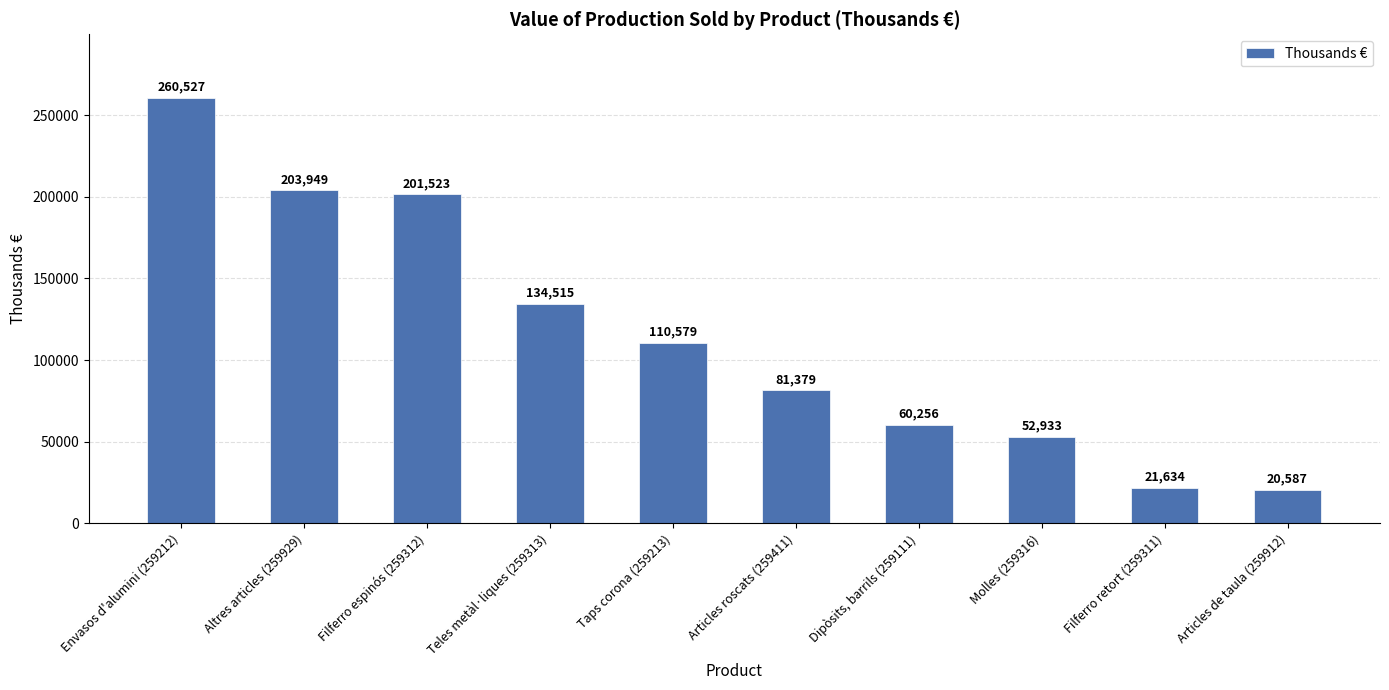

List the labels in order of value, largest first.

Envasos d'alumini (259212), Altres articles (259929), Filferro espinós (259312), Teles metàl·liques (259313), Taps corona (259213), Articles roscats (259411), Dipòsits, barrils (259111), Molles (259316), Filferro retort (259311), Articles de taula (259912)